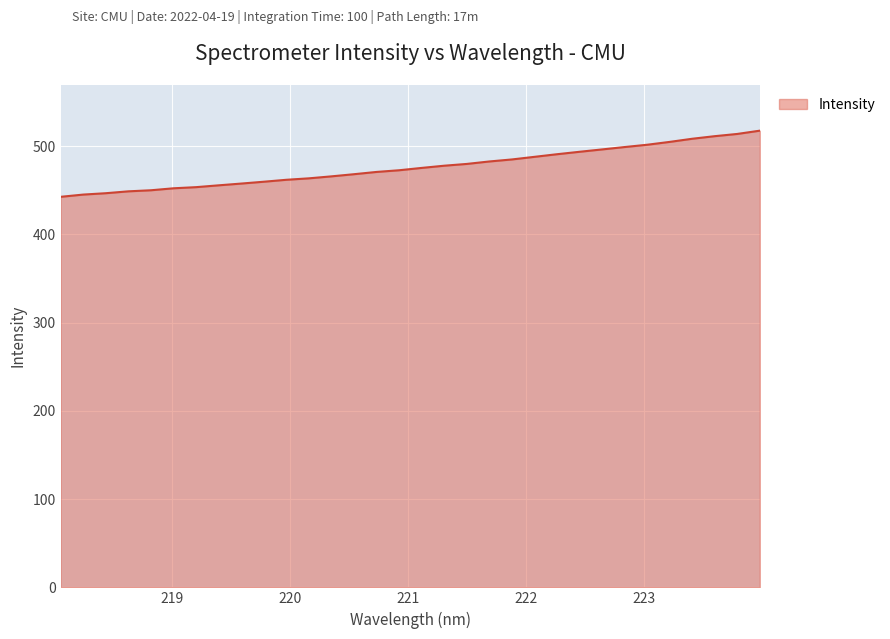

What is the minimum value shown in the chart?

442.6